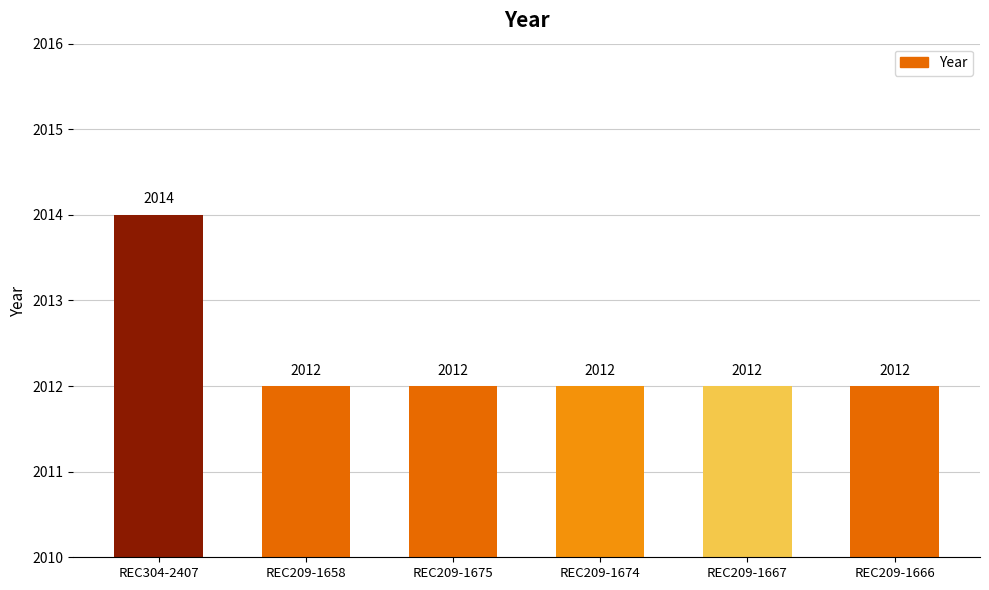

What is the label of the 1st bar from the right?

REC209-1666